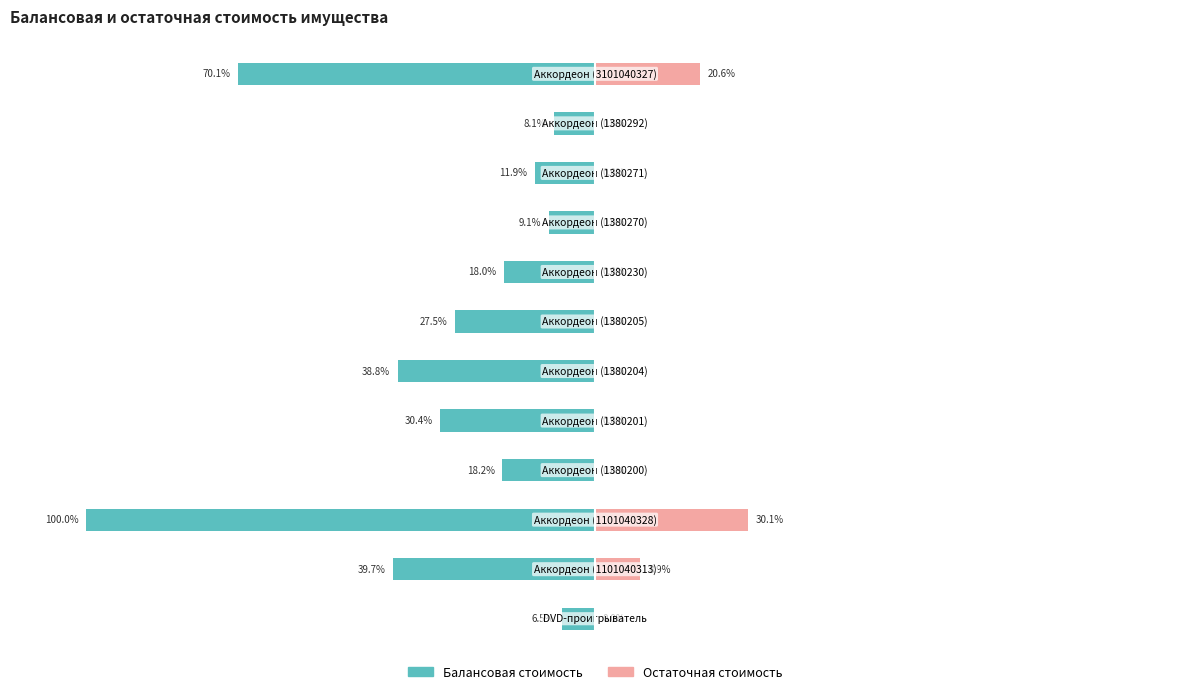

What is the average value of the Остаточная стоимость series?

5.0